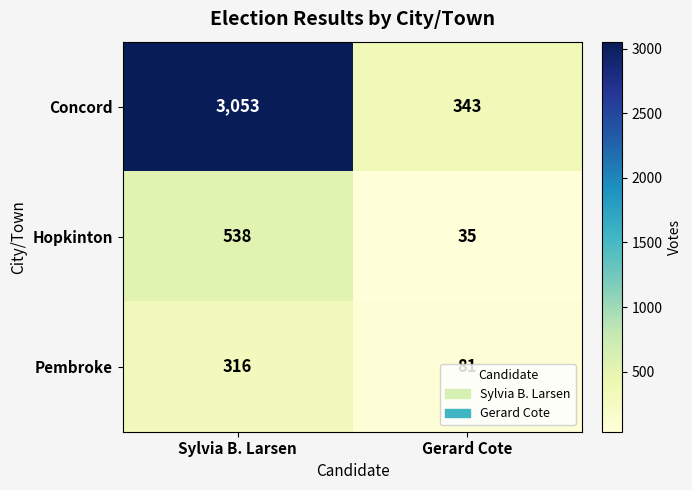

At Sylvia B. Larsen, list the series in order from largest to smallest.

Concord, Hopkinton, Pembroke